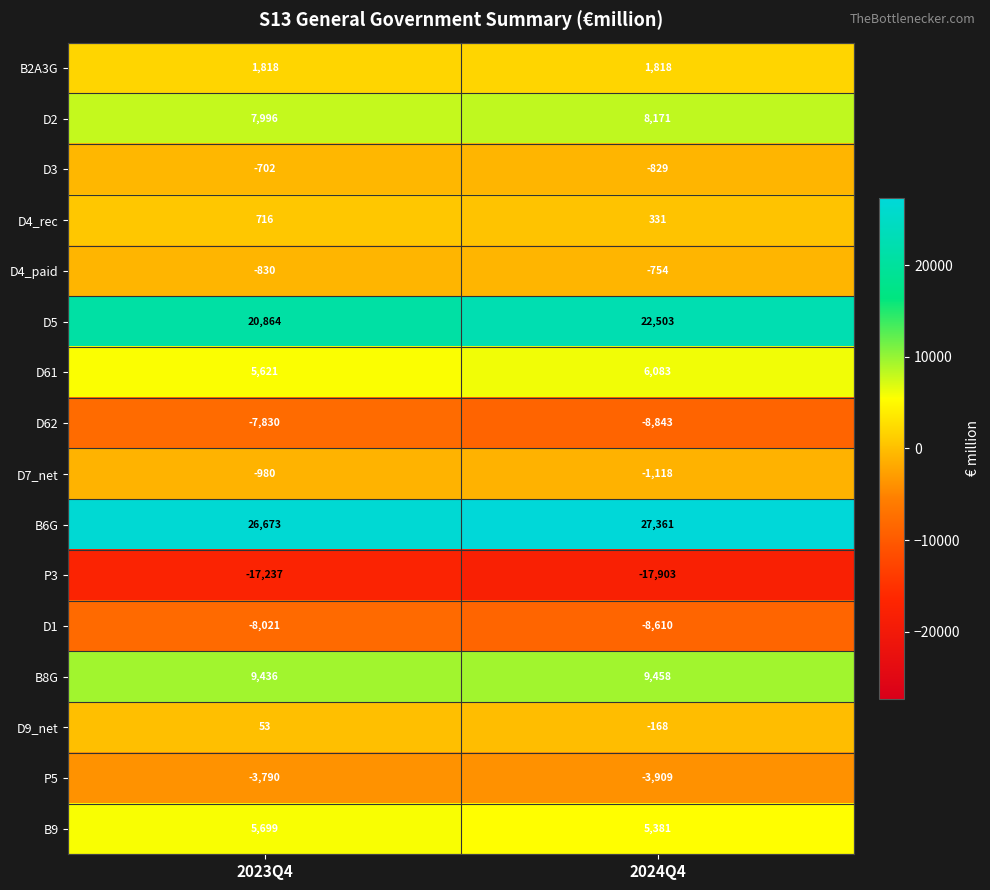

Is the value of B8G at 2024Q4 greater than the value of D62 at 2024Q4?

Yes